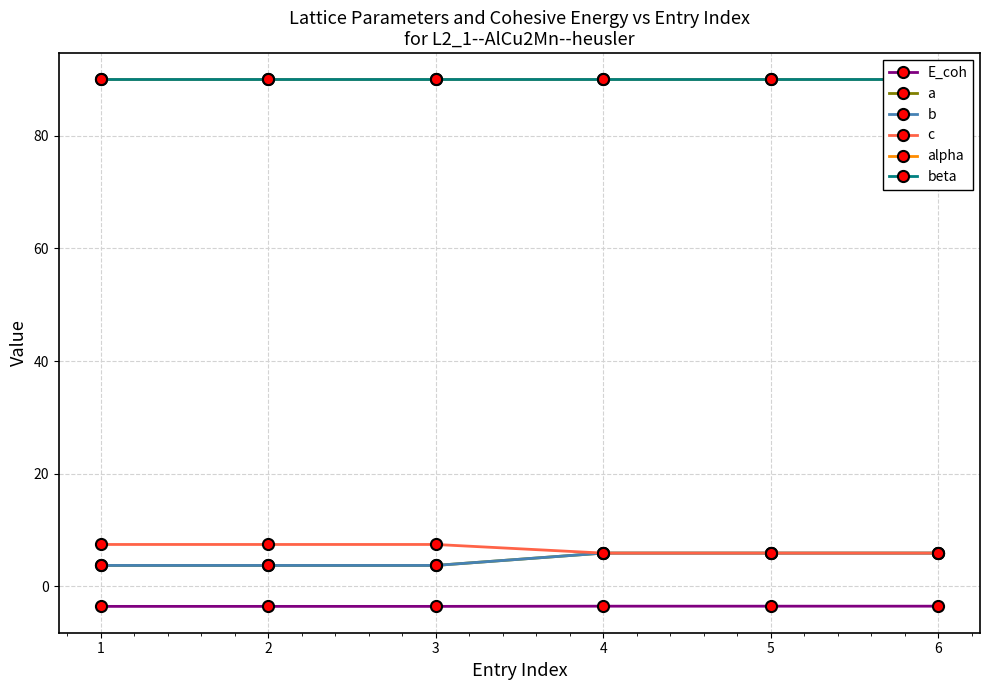

What is the value of the b point at the 3rd from the left?

3.7